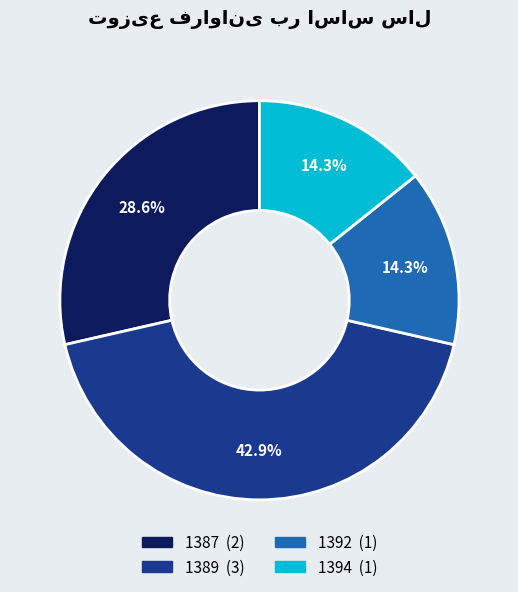

To the nearest percent, what is the average slice percentage?

25%